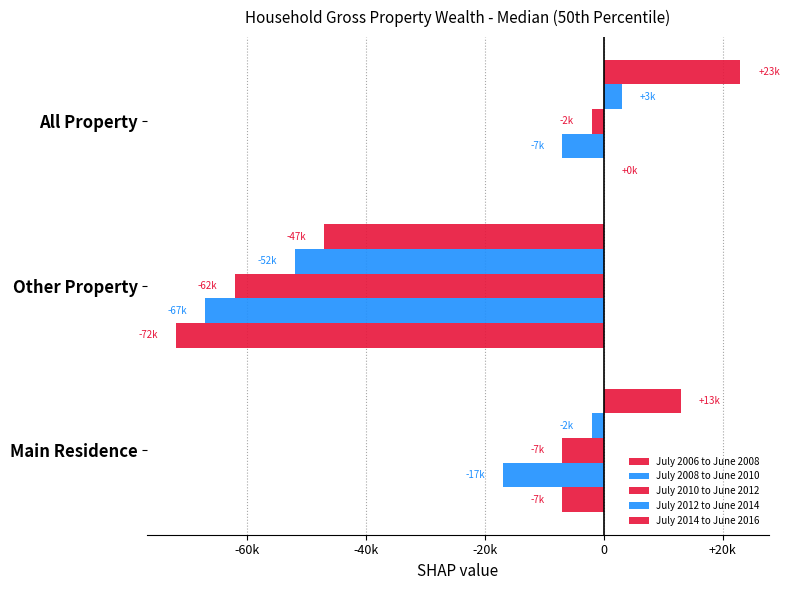

Which series has the largest total across all categories?

July 2014 to June 2016